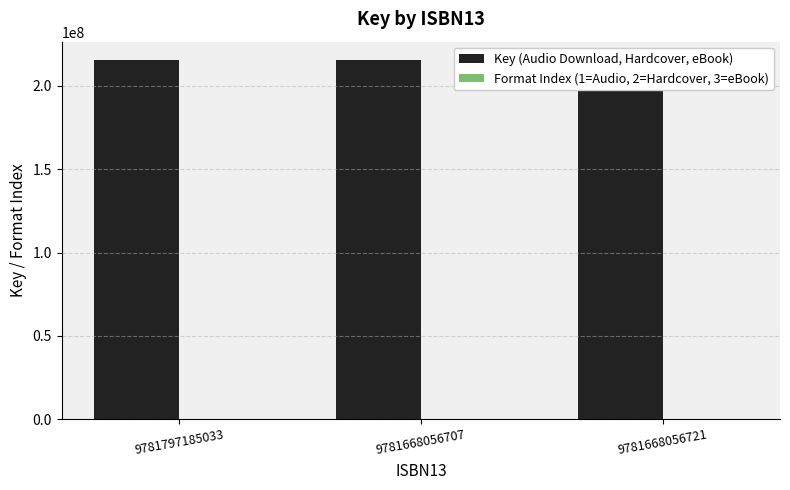

What is the label of the 2nd bar from the left?

9781668056707